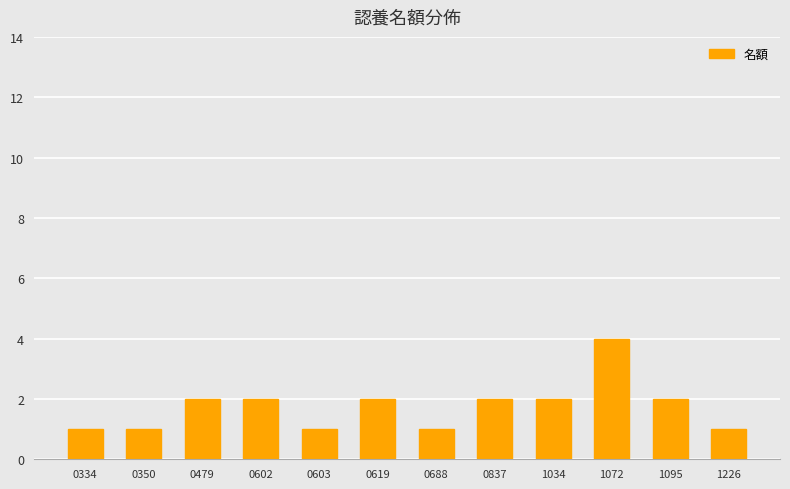

What is the difference between the maximum and second lowest values?

3